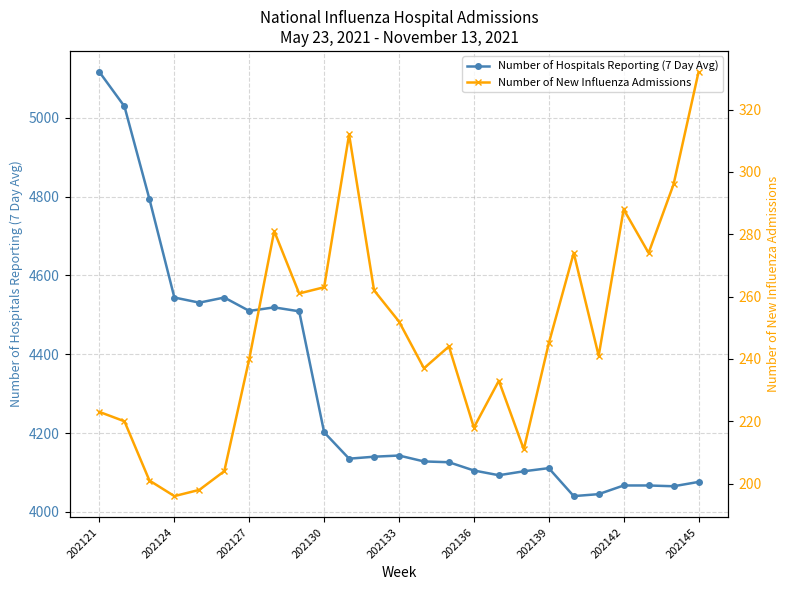

True or false: Number of Hospitals Reporting (7 Day Avg) has a value of 2852 at 202127.

False